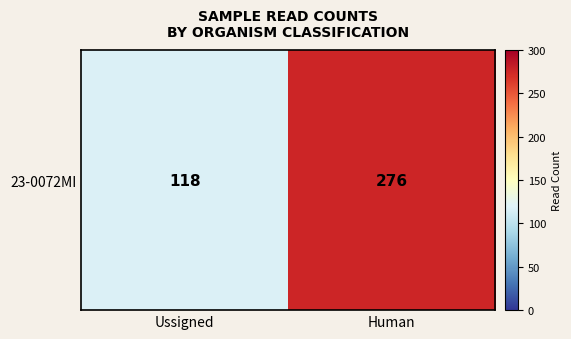

What is the ratio of the value at Ussigned to the value at Human?

0.4